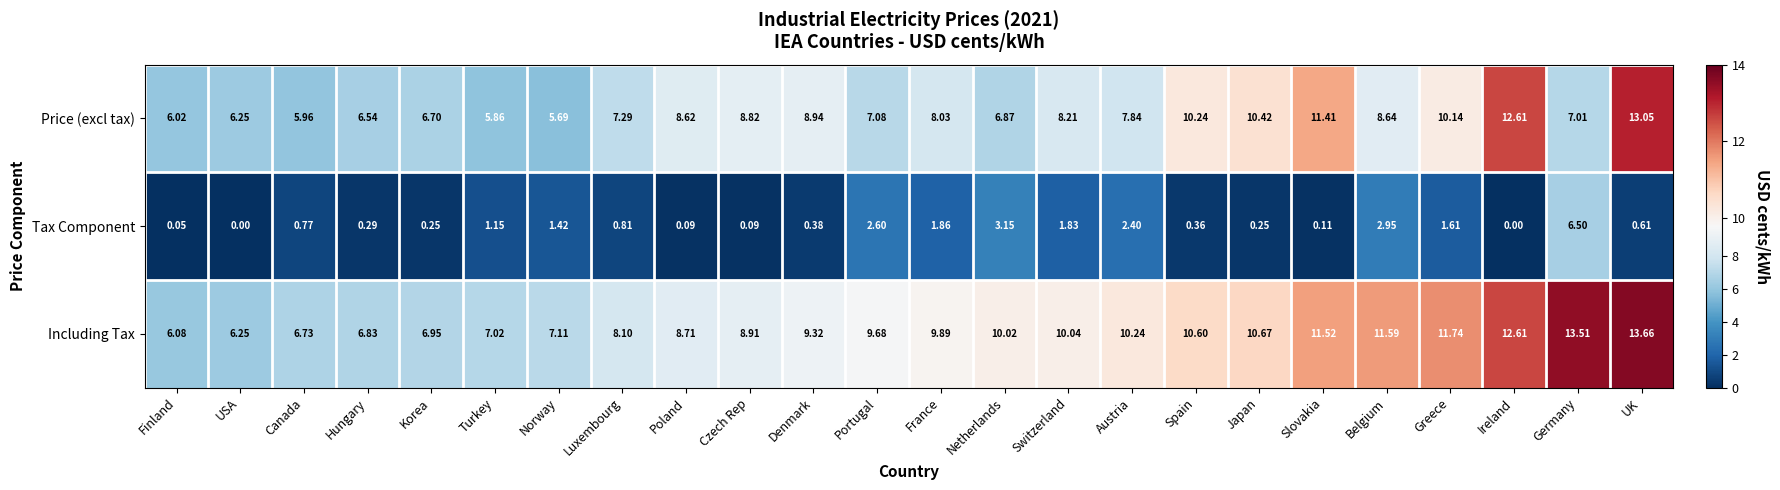

At how many categories does at least one series exceed 12?

3